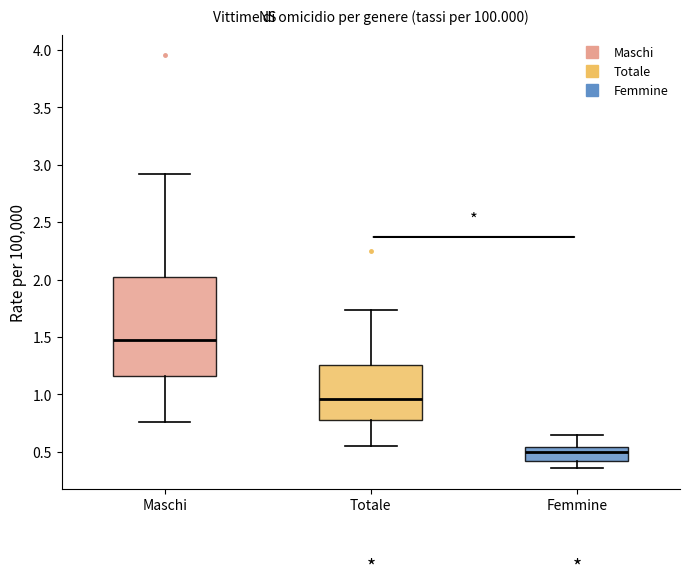

Comparing the boxes themselves (not the whiskers), which one is the tallest?

Maschi